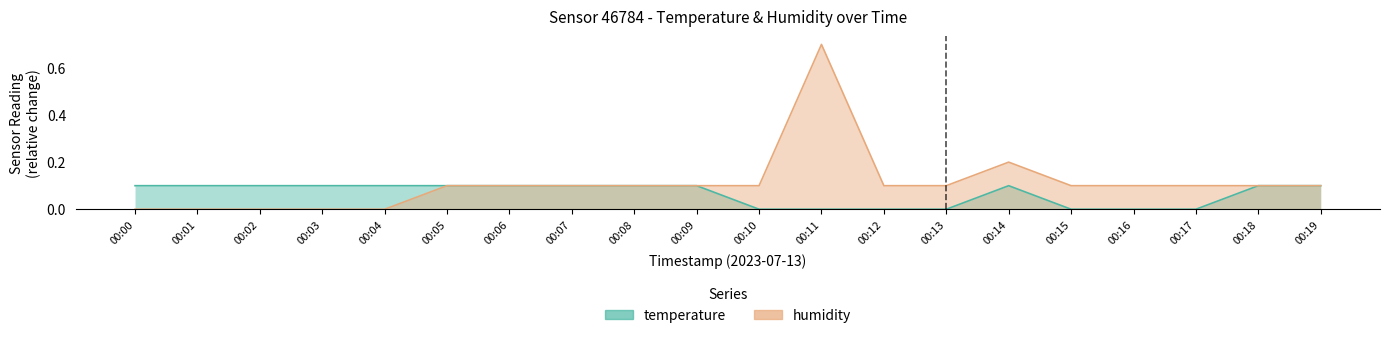

How many data points in humidity are above 0?

15